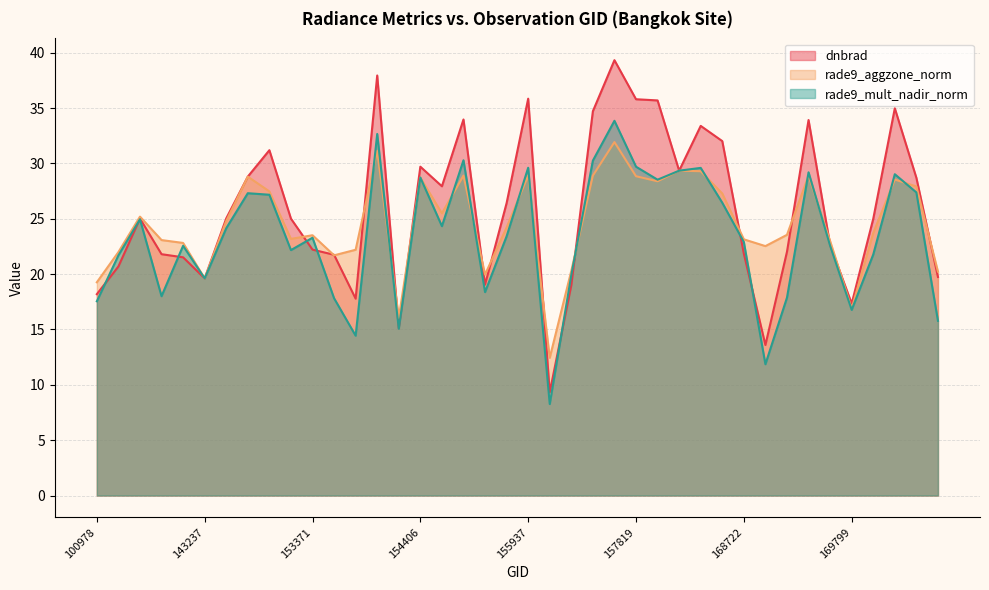

What is the average value of the rade9_aggzone_norm series?

24.5